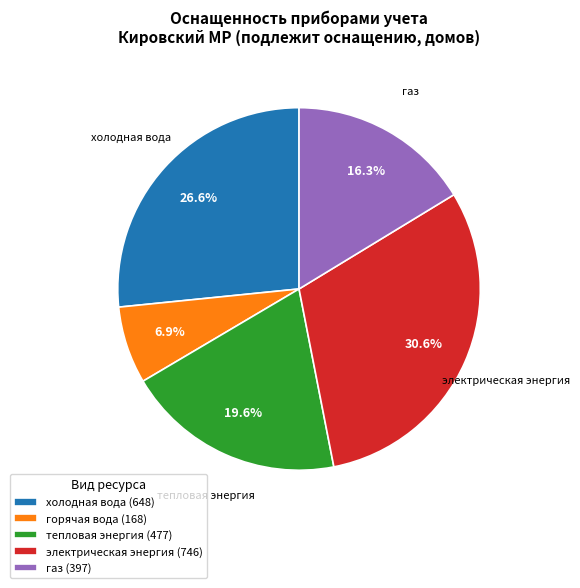

Is холодная вода the majority of the pie?

No